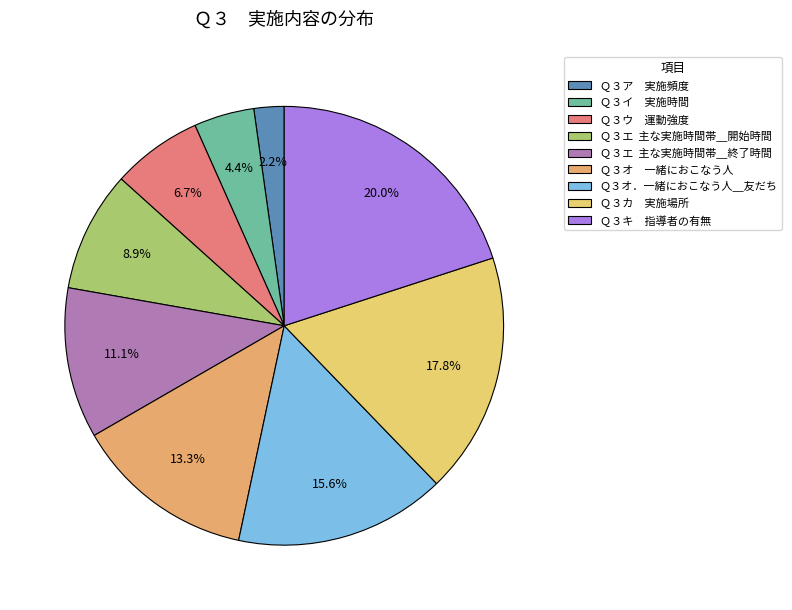

How many segments does this pie chart have?

9